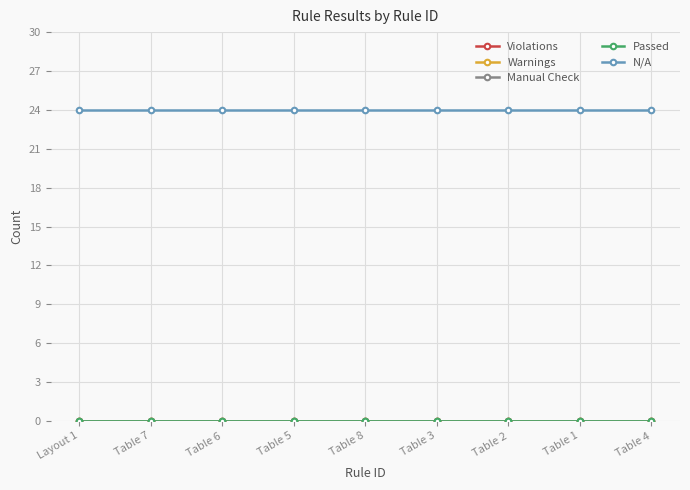

Does the chart have visible grid lines?

Yes